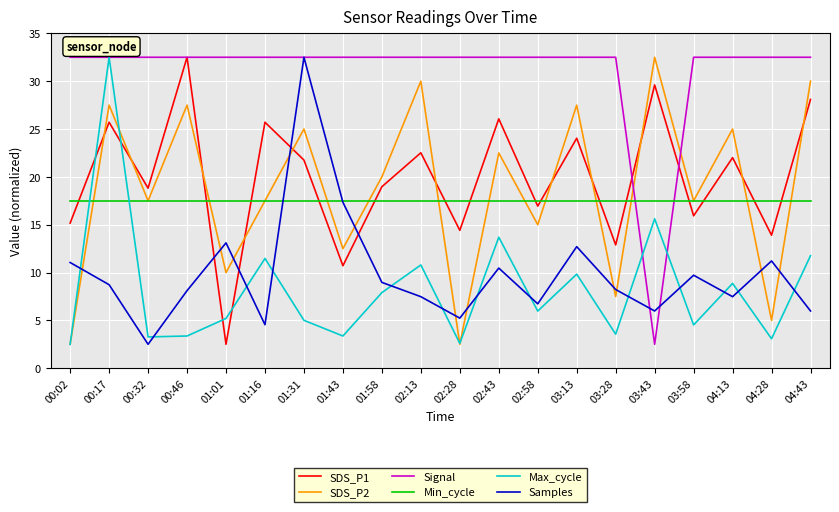

At which category does Max_cycle reach its first local peak?

00:17